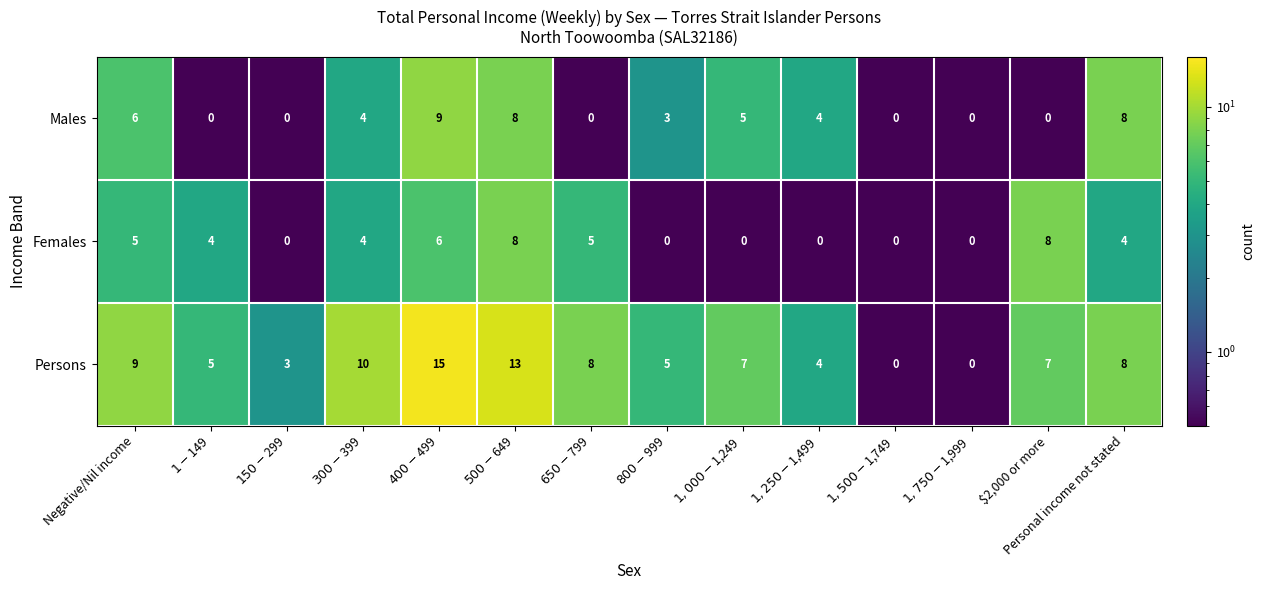

What is the greatest value displayed?

15